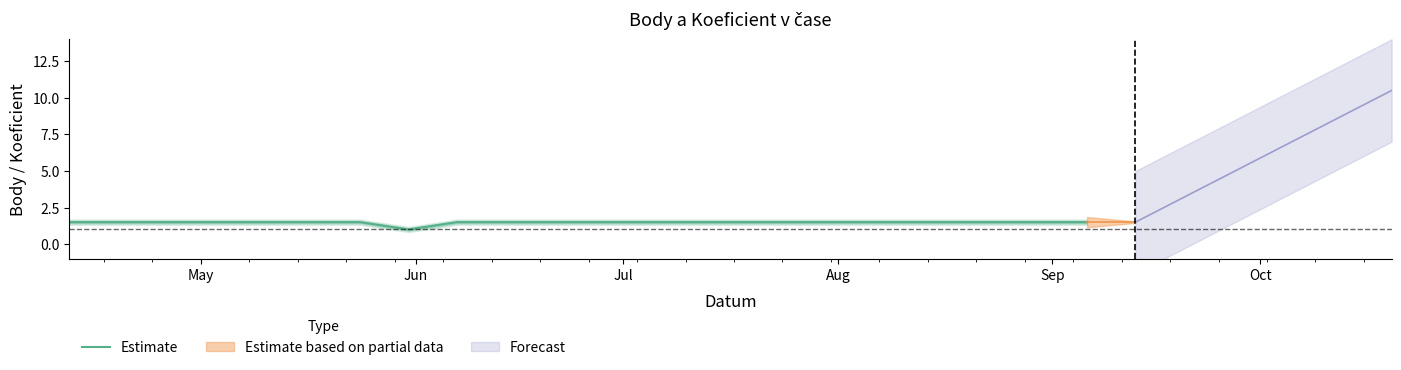

What is the average value?

1.5